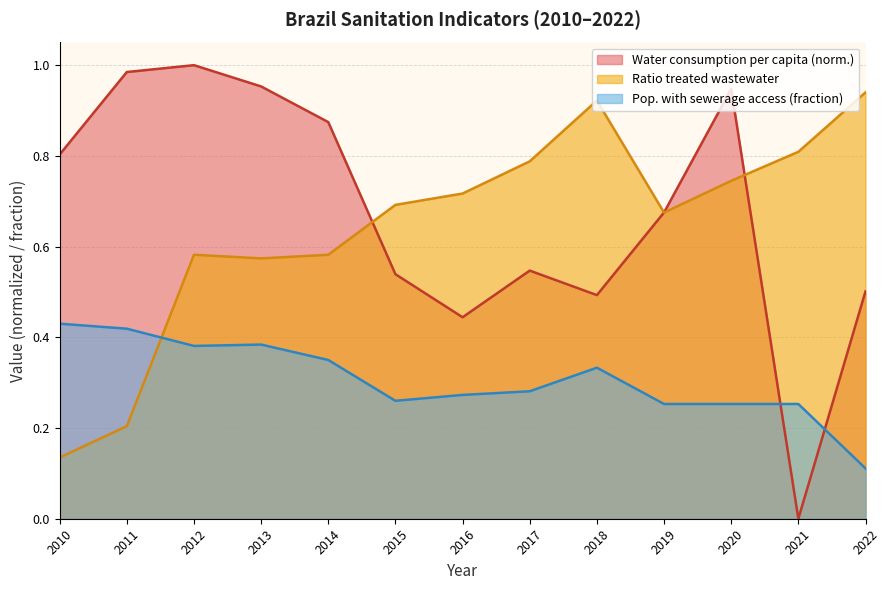

Does the chart have visible grid lines?

Yes